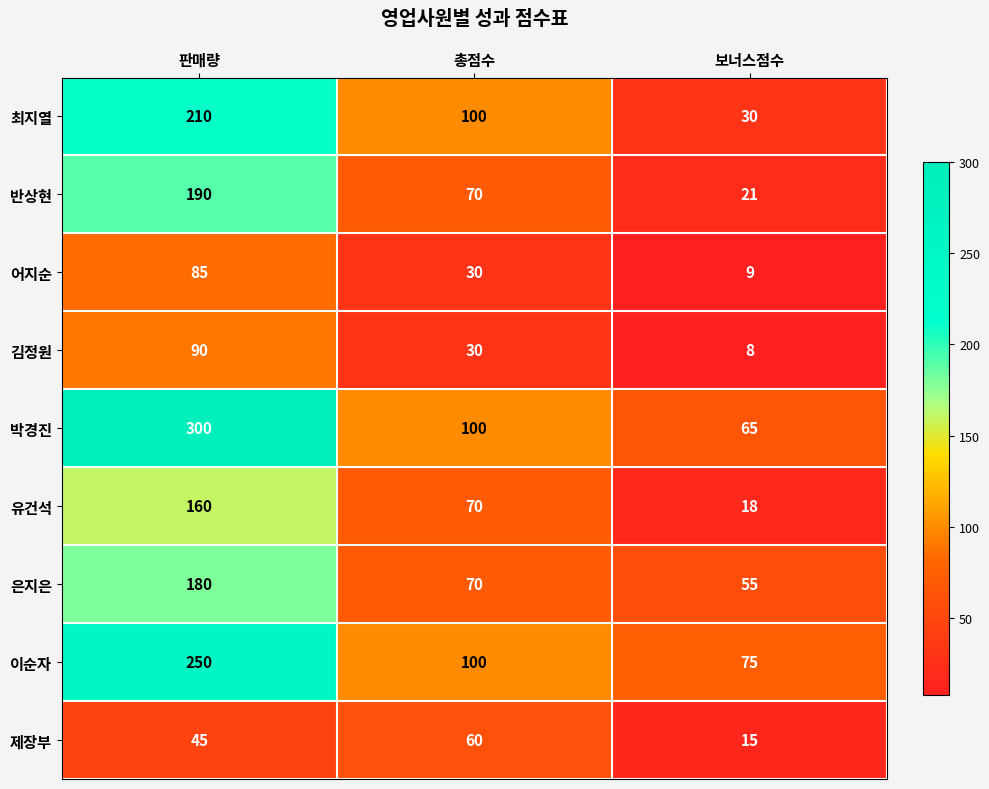

Which label corresponds to the smallest value in the chart?

보너스점수